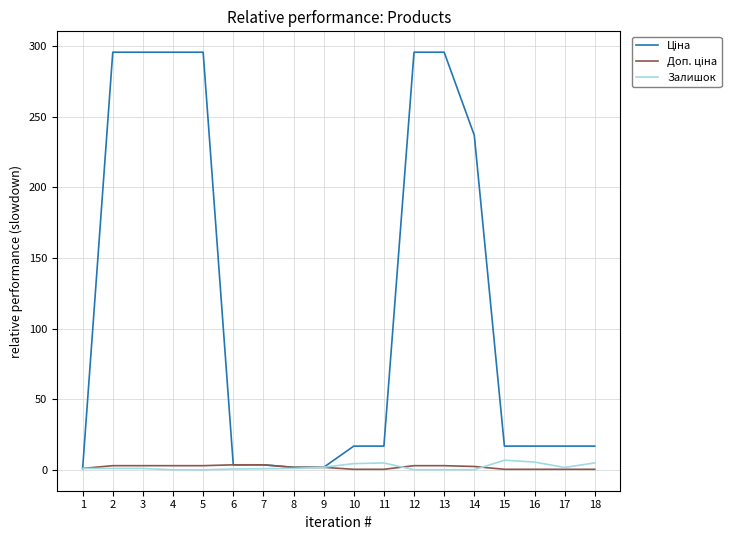

What is the maximum value shown in the chart?

295.8